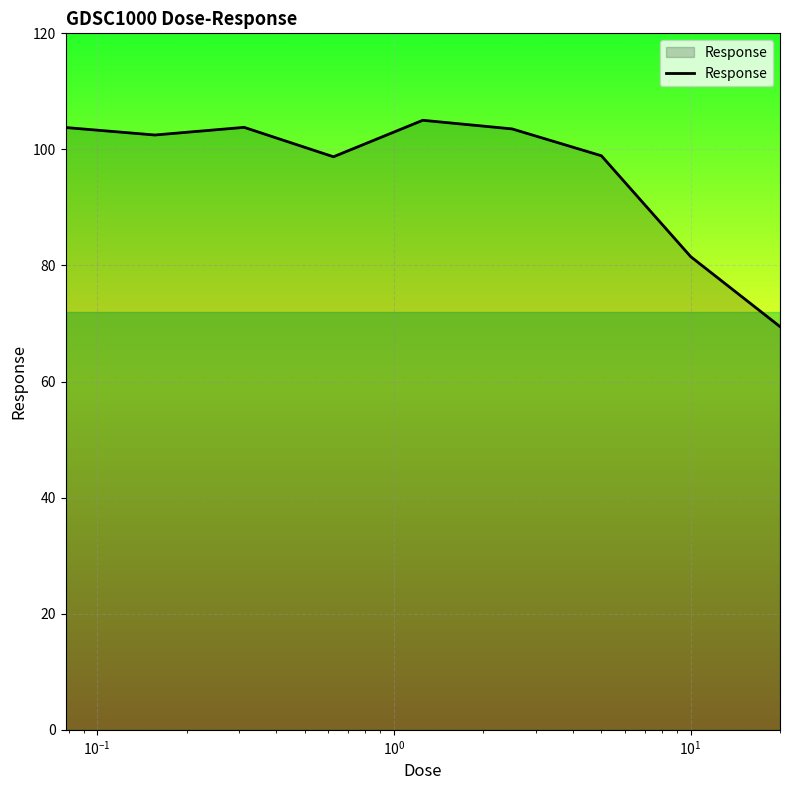

What is the smallest value displayed?

69.5